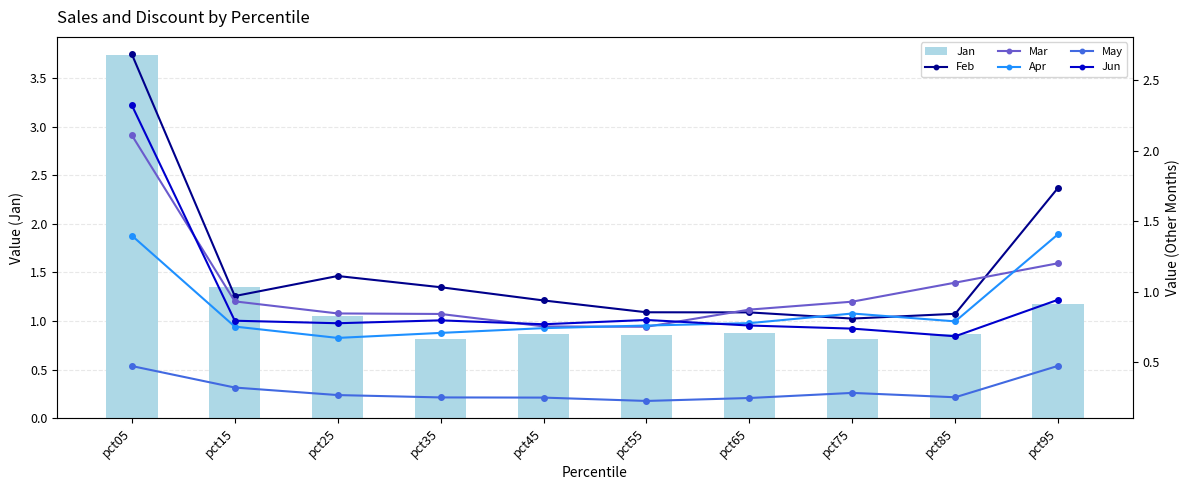

Is the value of Mar at pct25 greater than the value of Apr at pct95?

No